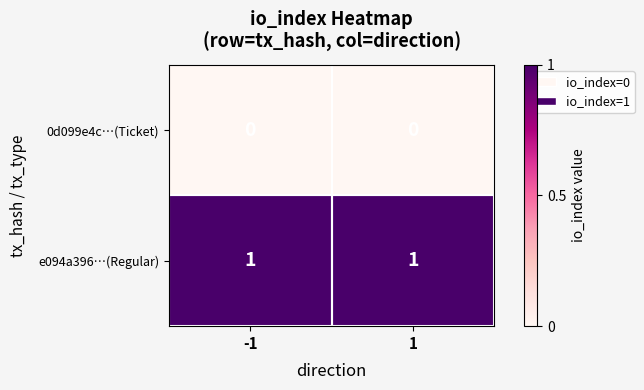

What is the total value across all series at 1?

1